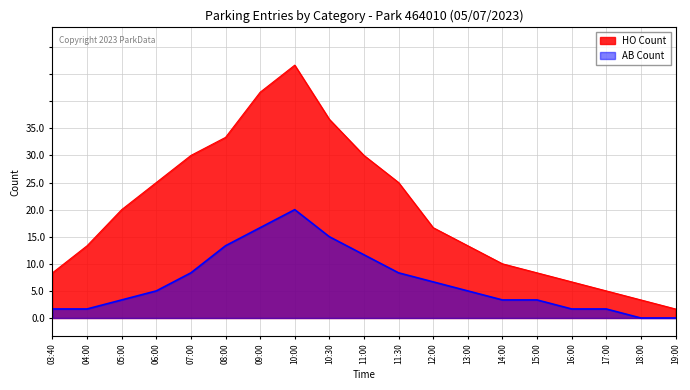

How many lines are shown in the chart?

2